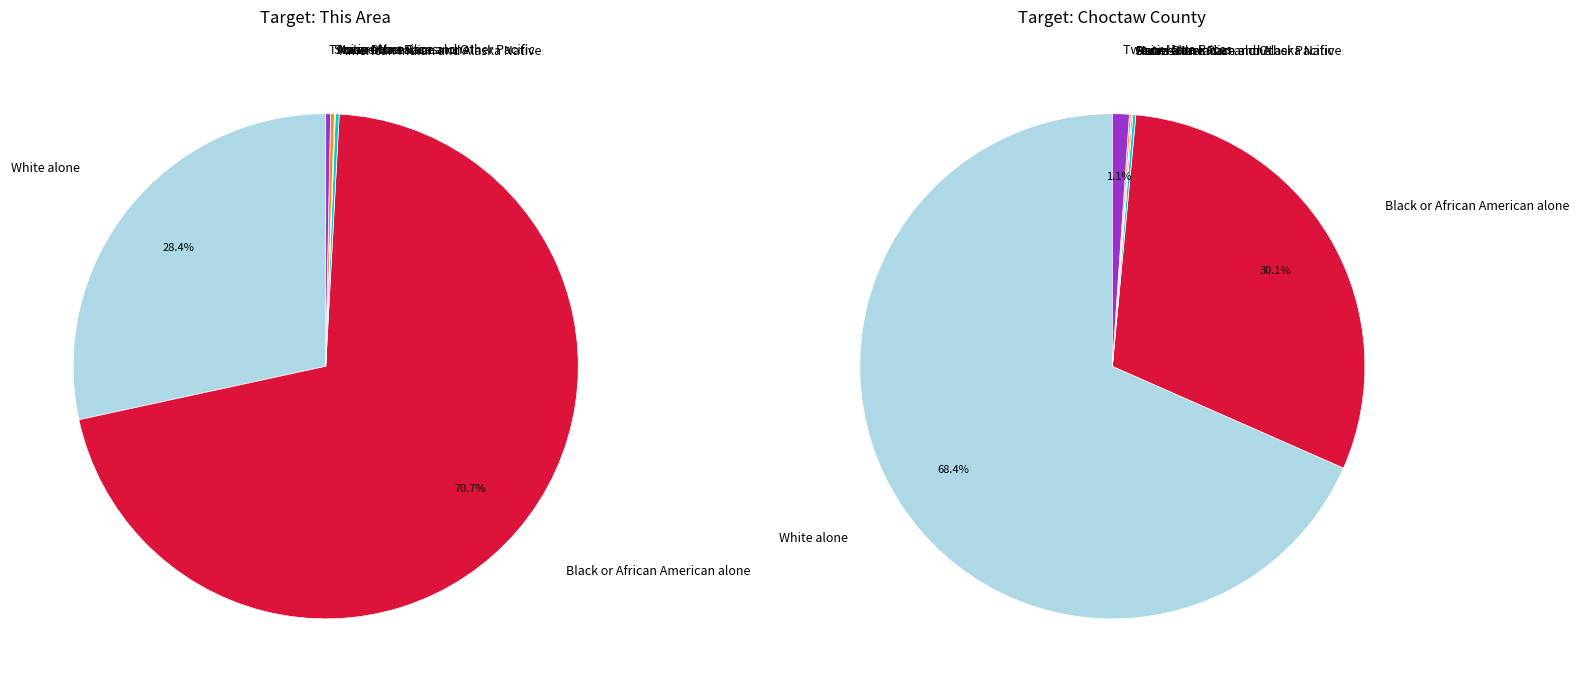

How many slices are in this pie chart?

7